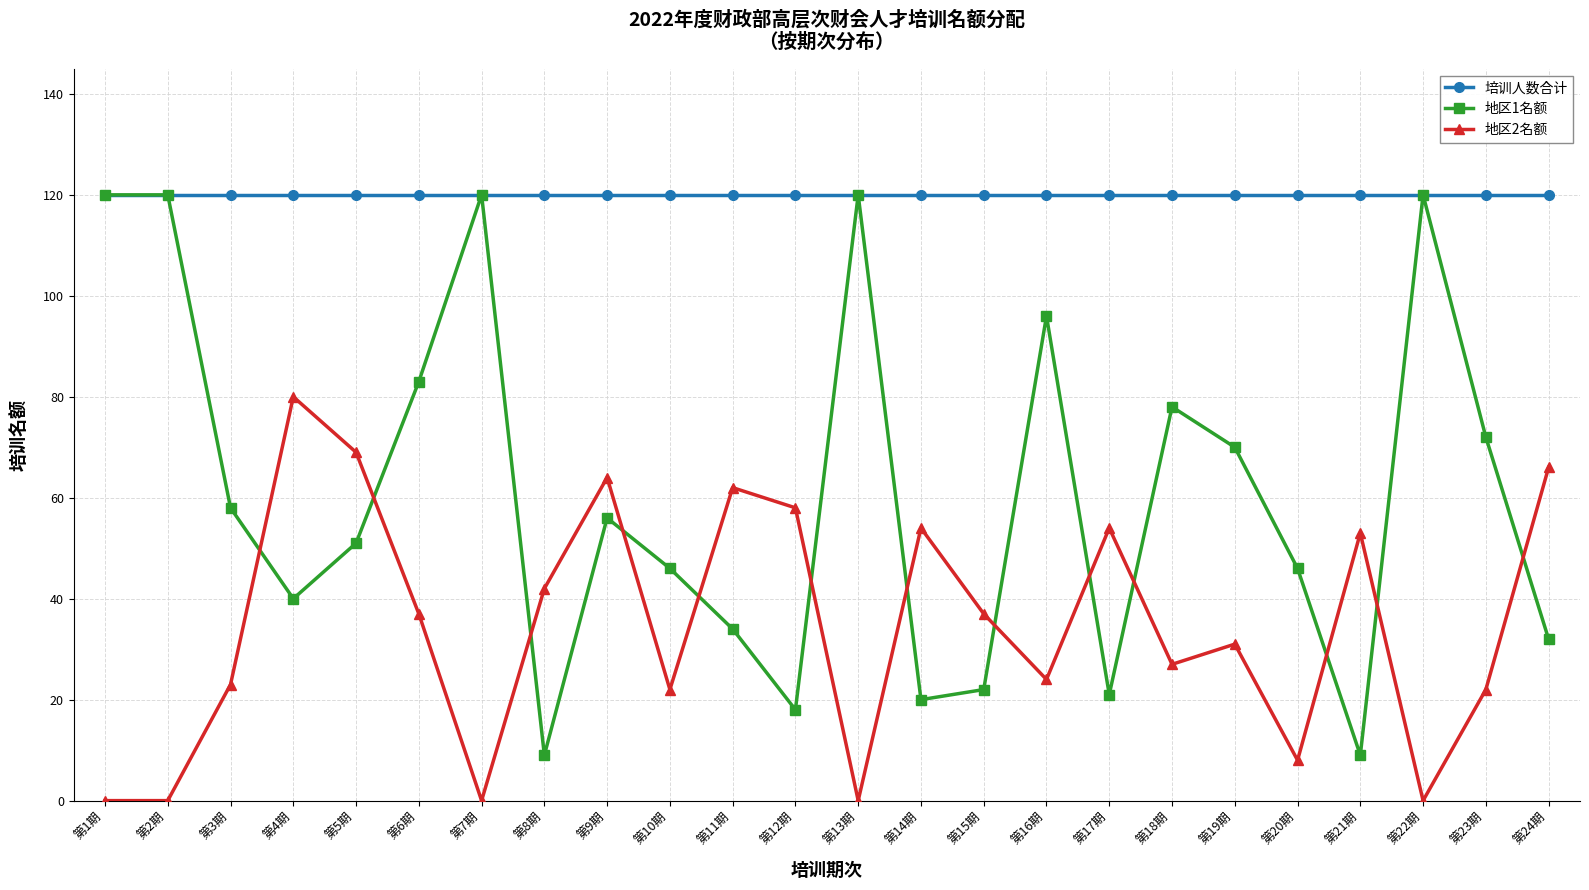

What is the label of the 7th point from the right?

第18期